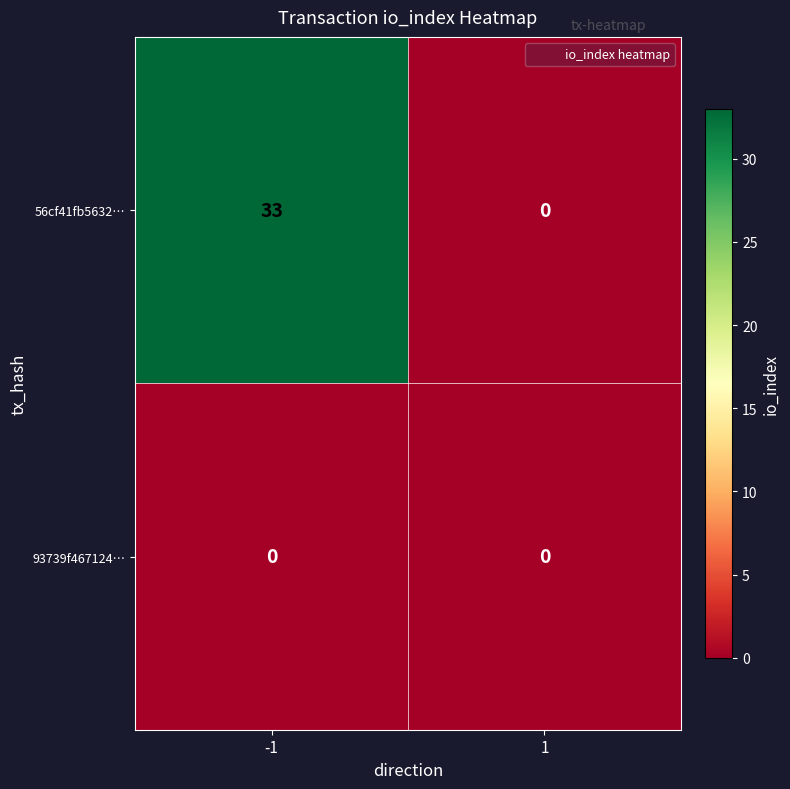

At which category is the sum across all series the highest?

-1